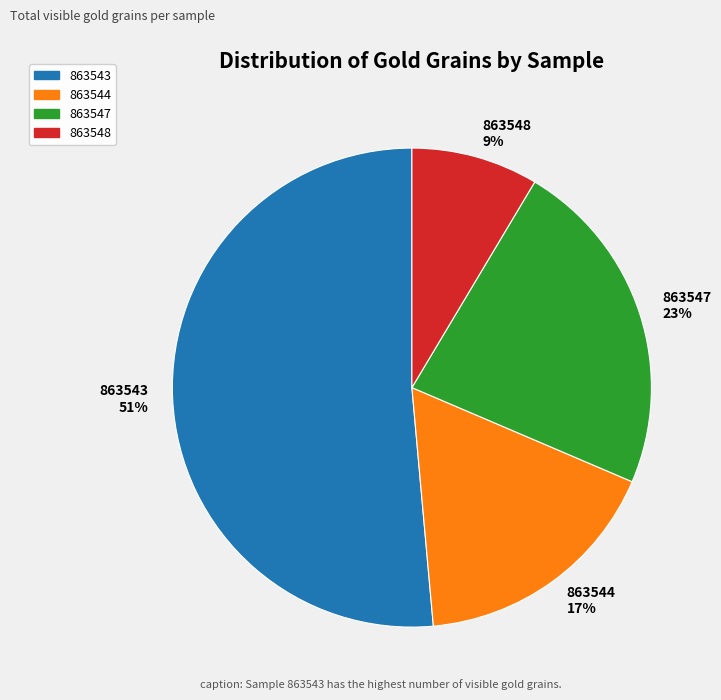

Which category has the biggest portion of the pie?

863543